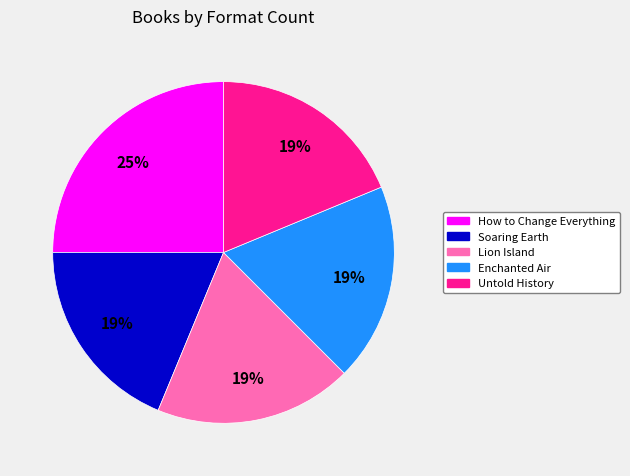

To the nearest percent, what is the average slice percentage?

20%